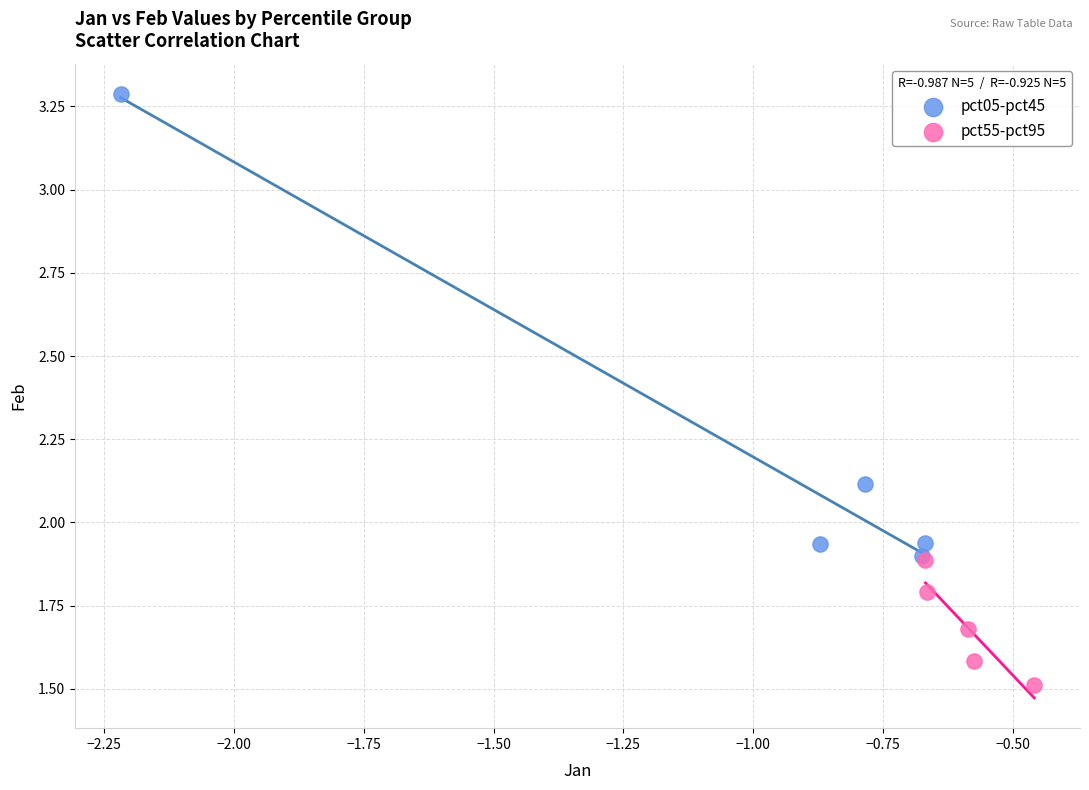

Which series reaches the maximum Y coordinate?

pct05-pct45